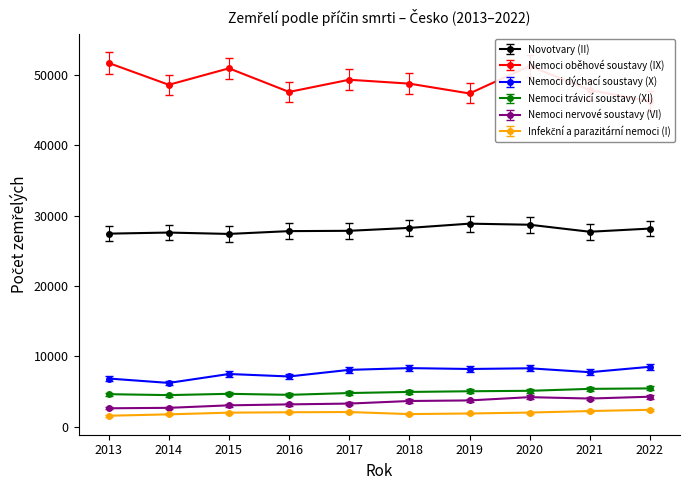

True or false: Infekční a parazitární nemoci (I) has more than 0 points higher than both neighbors.

True